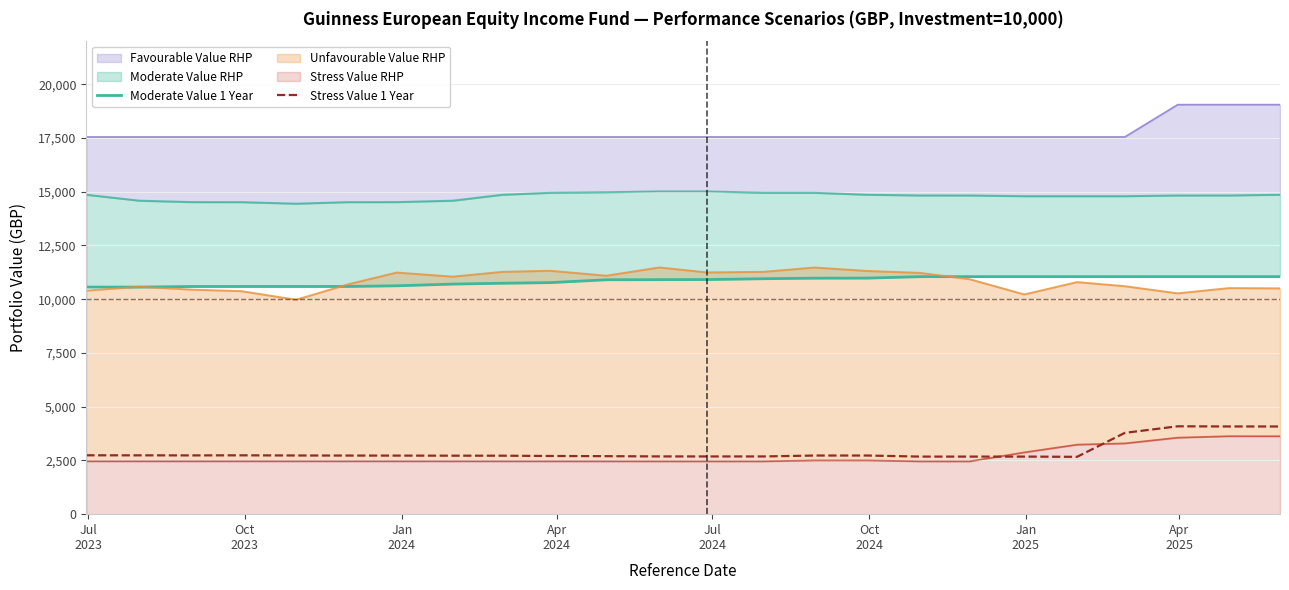

What is the lowest value of the Stress Value 1 Year series?

2667.1